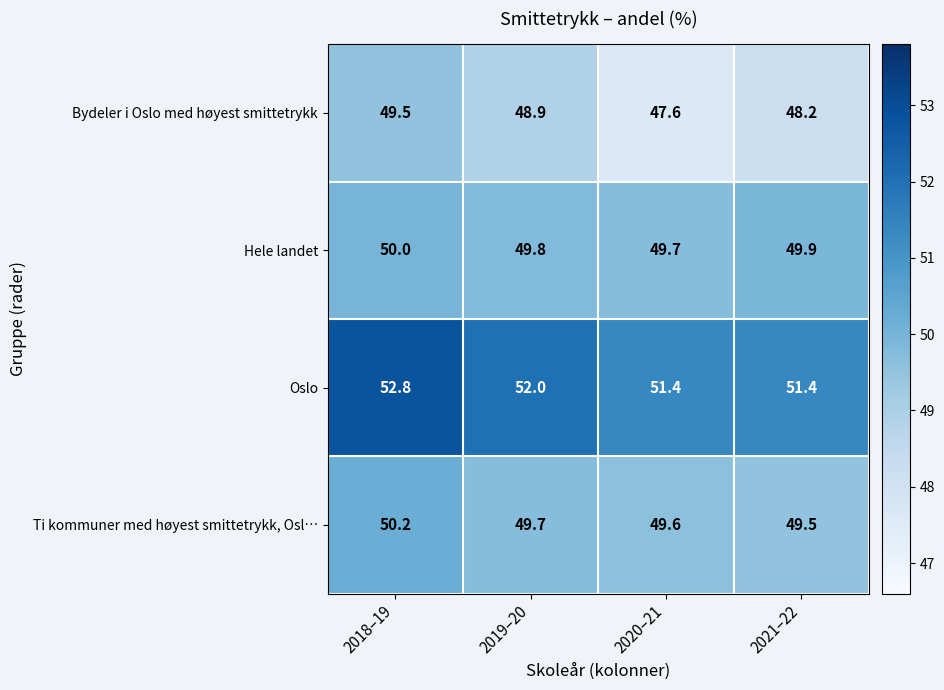

What is the sum of all Bydeler i Oslo med høyest smittetrykk values?

194.2